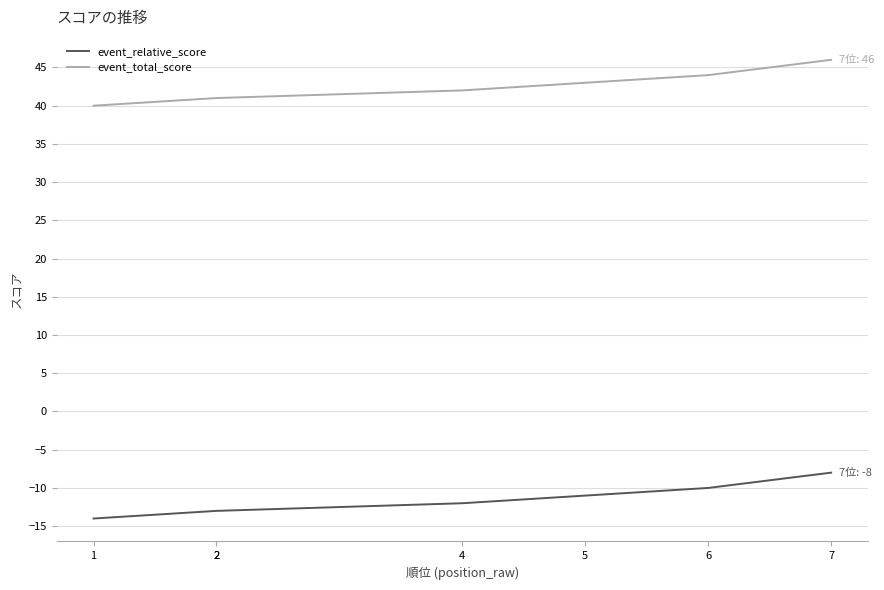

The event_relative_score series shows -13 at 2. True or false?

True